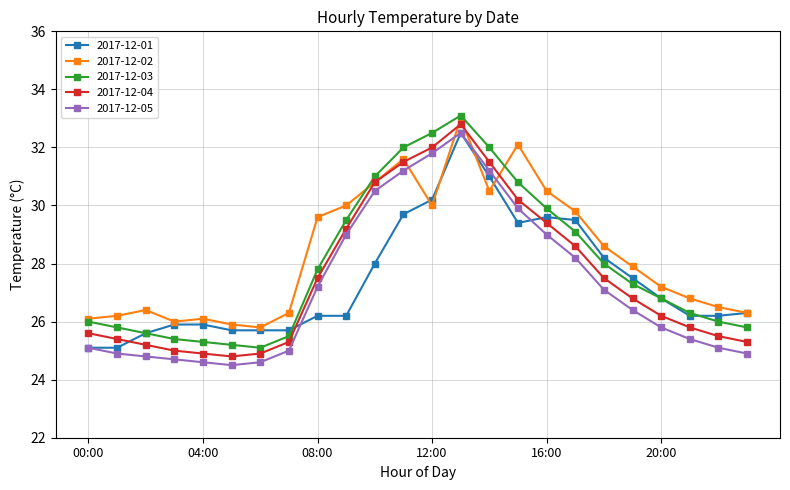

What is the highest value of the 2017-12-02 series?

33.0